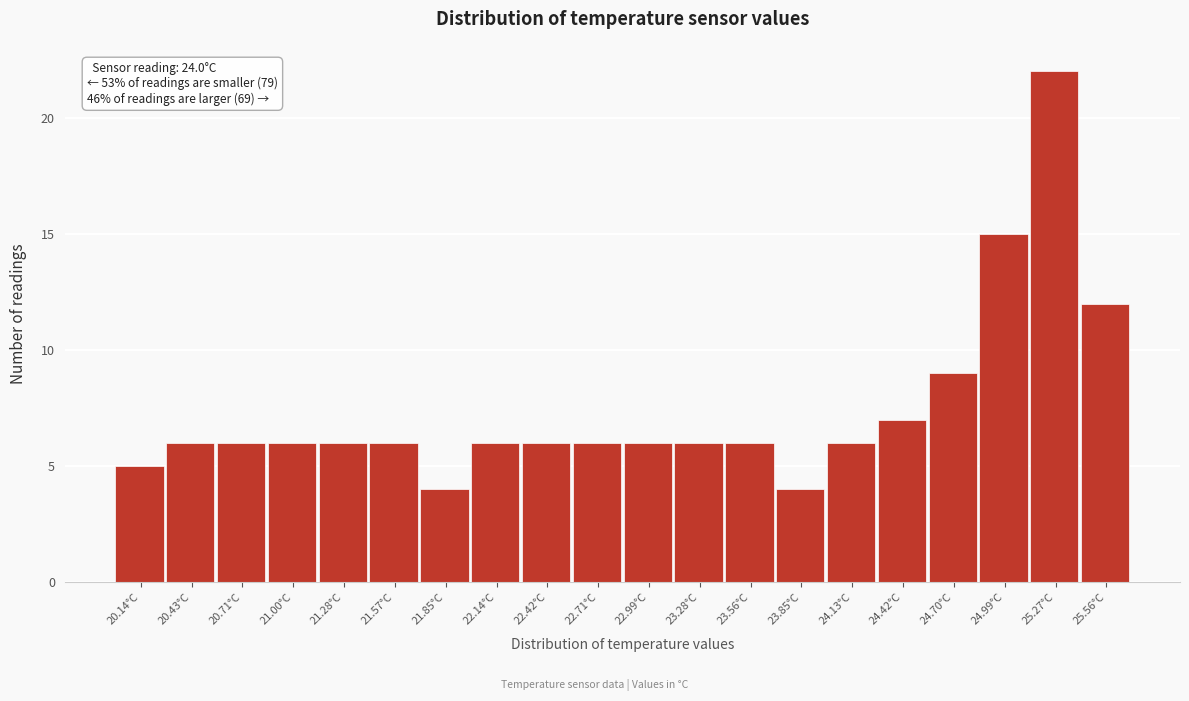

Which range on the x-axis has the tallest bar?

25.130 to 25.415